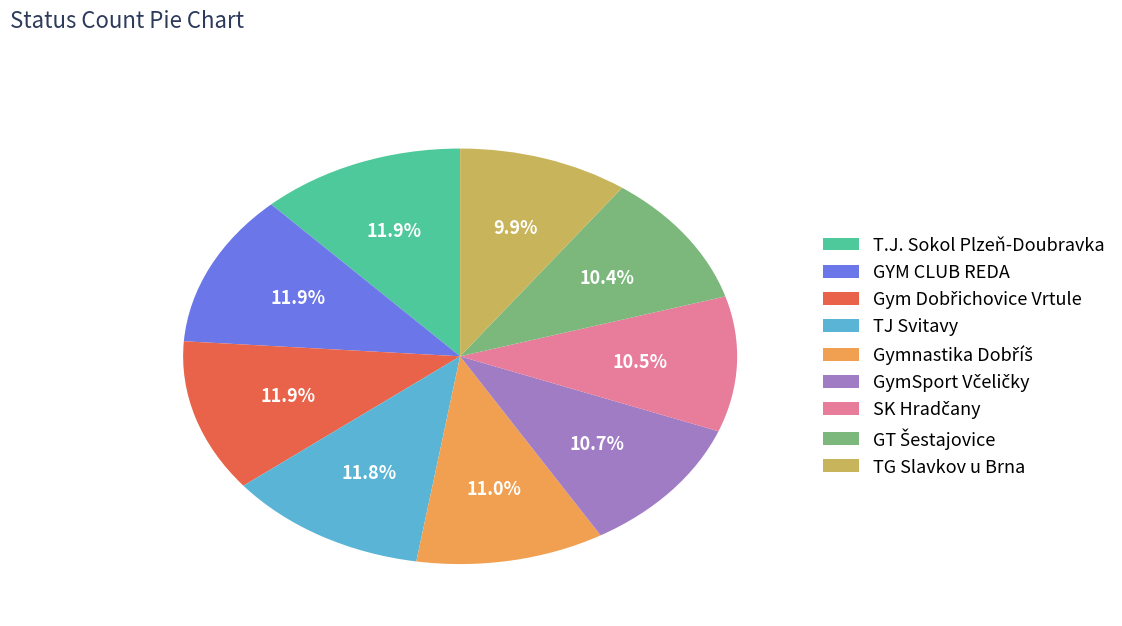

To the nearest percent, what is the average slice percentage?

11%